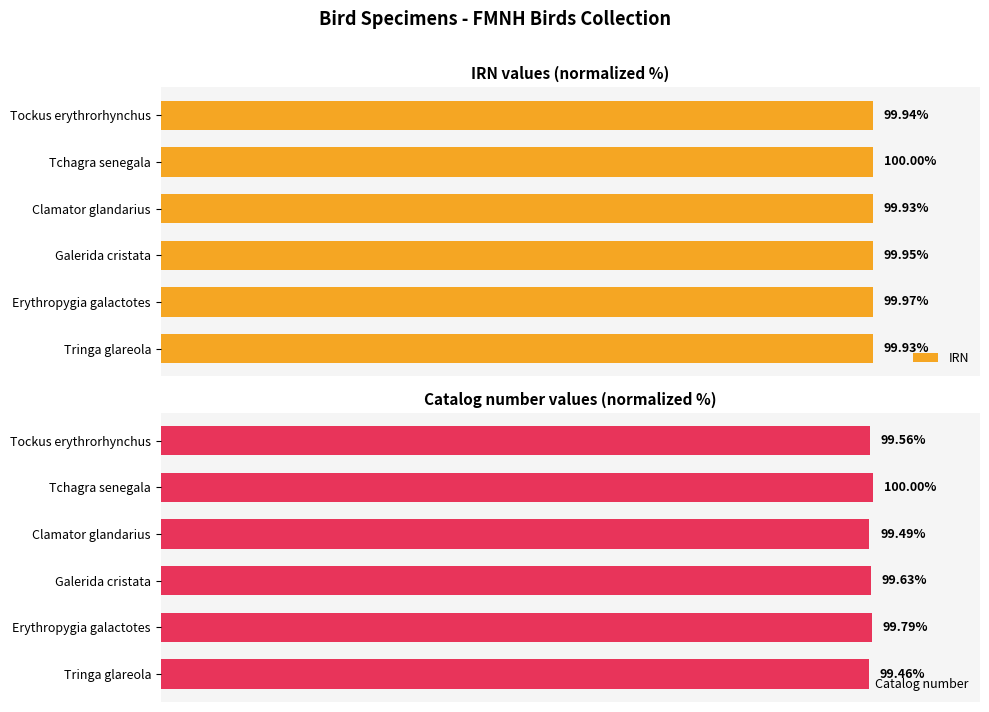

At which label is Catalog number closest to 99?

Tringa glareola